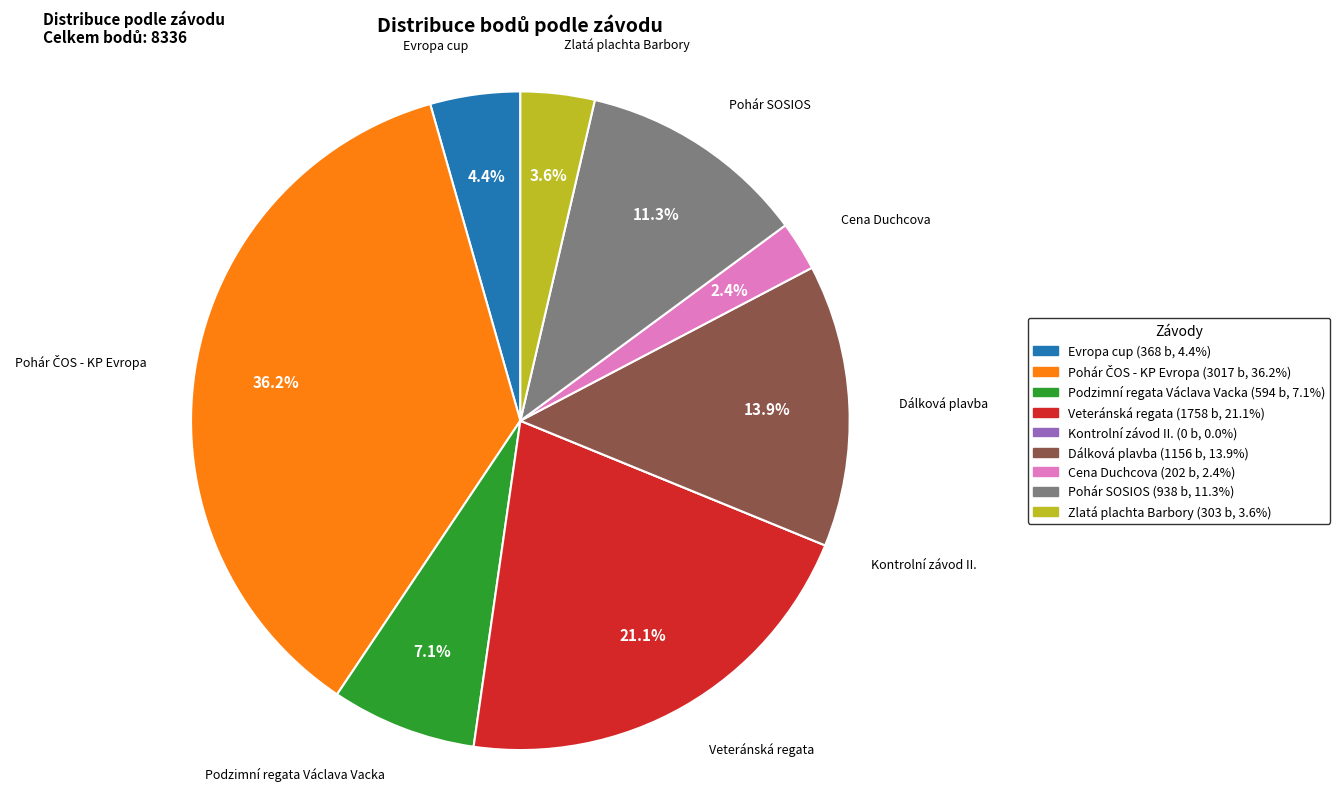

How much of the chart is everything except Veteránská regata?

78.9%